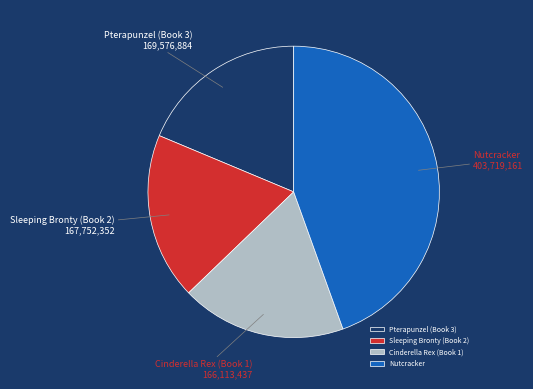

Which slice is the largest?

Nutcracker